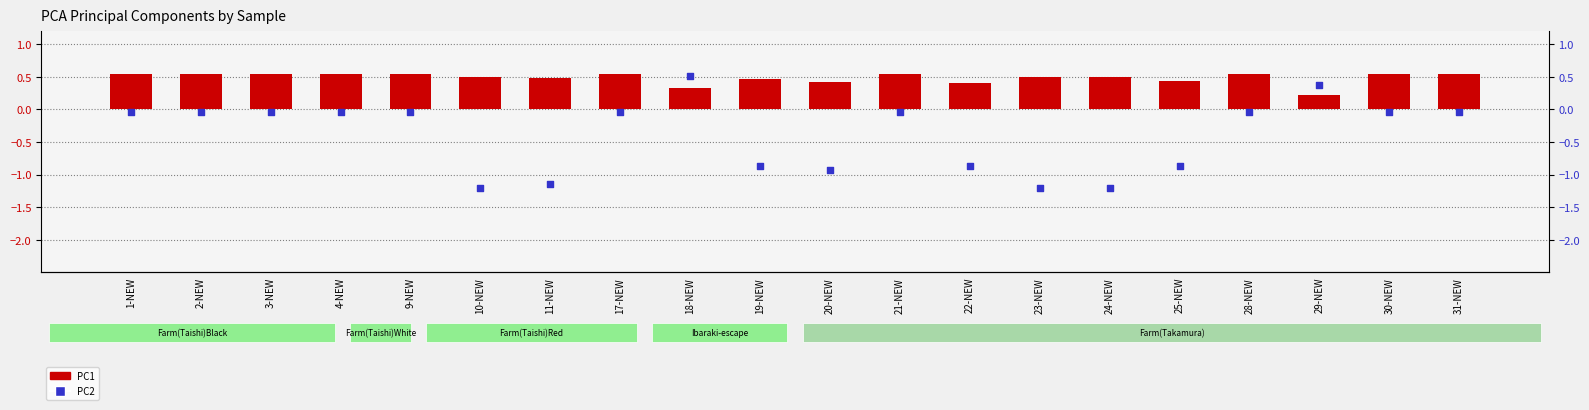

At which category is the sum across all series the highest?

18-NEW